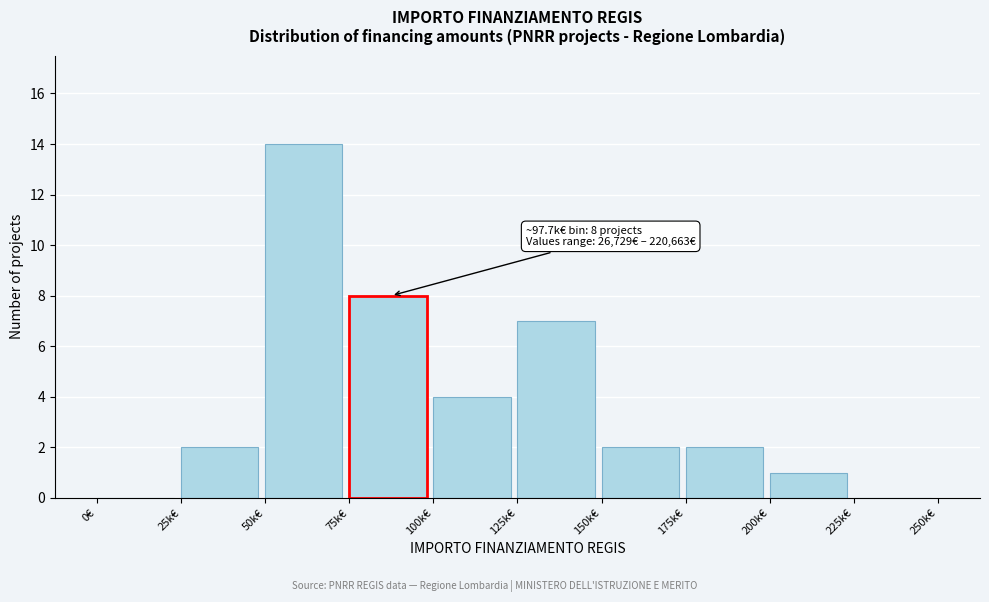

Reading left to right, what are all the values shown in this chart?

0€=0	25k€=2	50k€=14	75k€=8	100k€=4	125k€=7	150k€=2	175k€=2	200k€=1	225k€=0